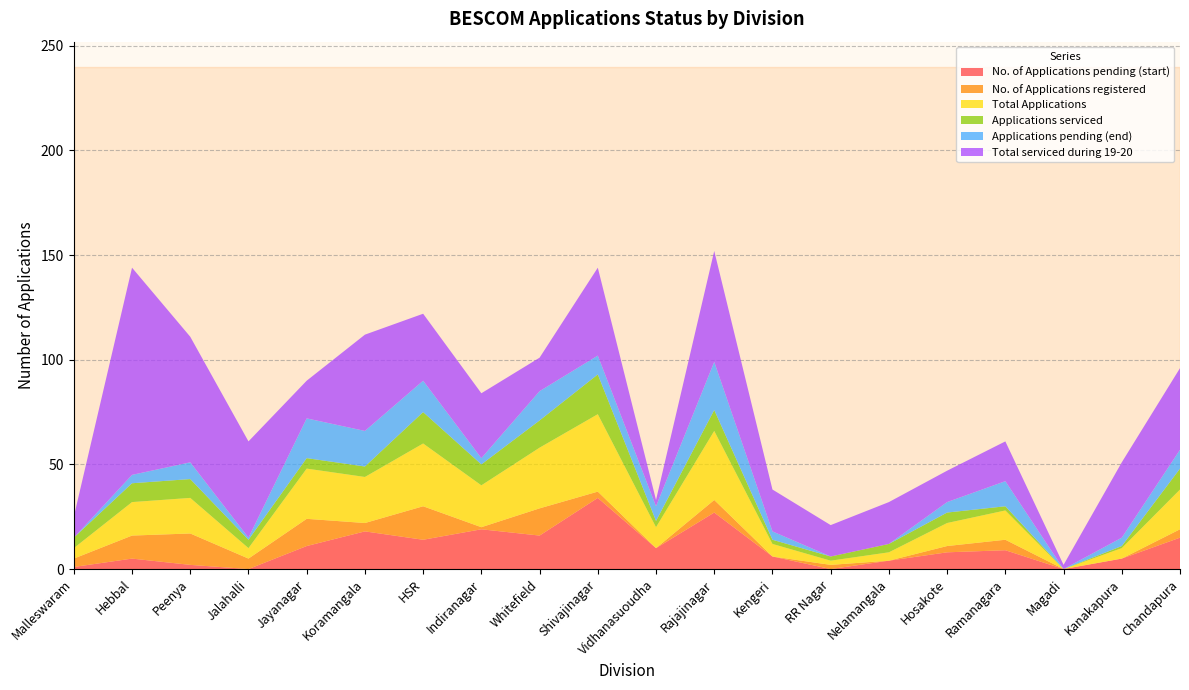

Reading right to left, list all the values displayed in this chart.

No. of Applications pending (start): 15	5	0	9	8	4	0	6	27	10	34	16	19	14	18	11	0	2	5	1
No. of Applications registered: 4	0	0	5	3	0	2	0	6	0	3	13	1	16	4	13	5	15	11	4
Total Applications: 19	5	0	14	11	4	2	6	33	10	37	29	20	30	22	24	5	17	16	5
Applications serviced: 10	1	0	2	5	4	2	2	10	3	19	13	10	15	5	5	4	9	9	5
Applications pending (end): 9	4	0	12	5	0	0	4	23	7	9	14	3	15	17	19	1	8	4	0
Total serviced during 19-20: 39	36	2	19	15	20	15	20	53	3	42	16	31	32	46	18	46	60	99	10